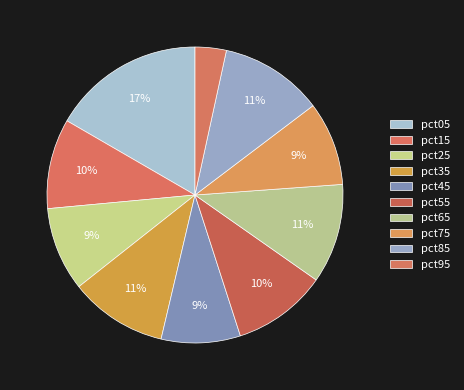

Count the number of slices in the pie.

10